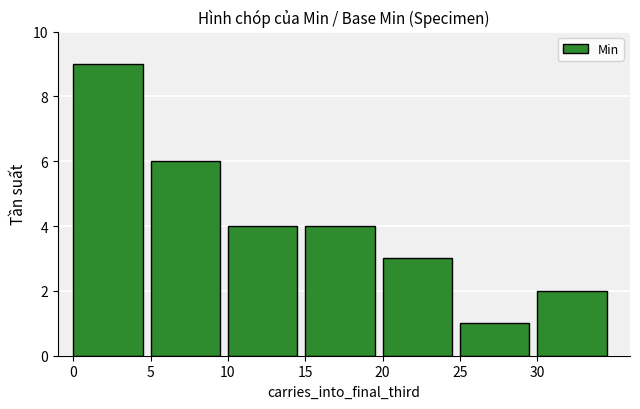

Does the chart contain stacked bars?

No